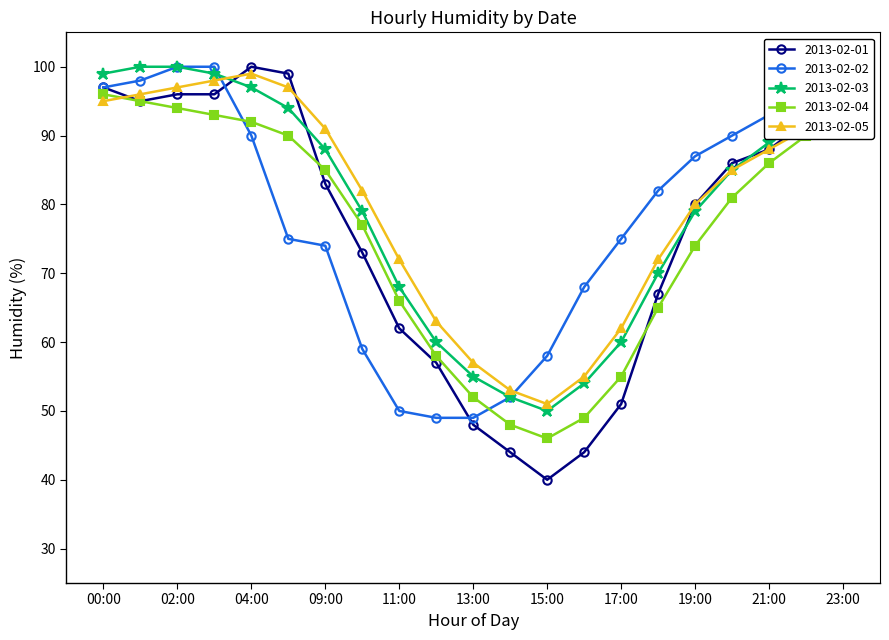

How many values in the 2013-02-04 series are below 81?

10